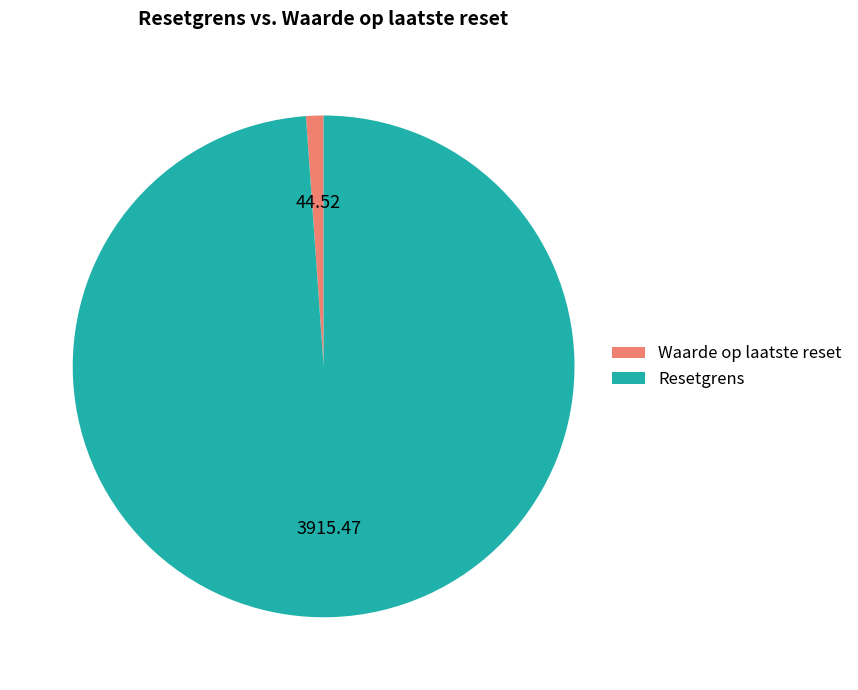

Between Resetgrens and Waarde op laatste reset, which is larger?

Resetgrens